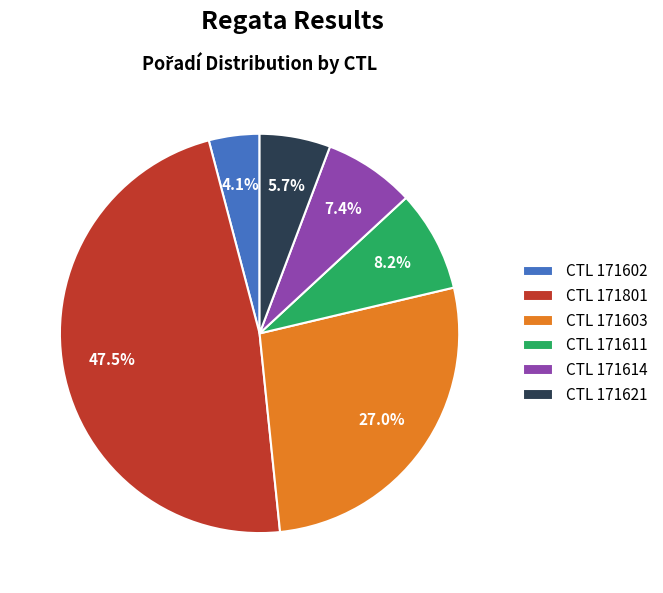

To the nearest percent, what is the average slice percentage?

17%